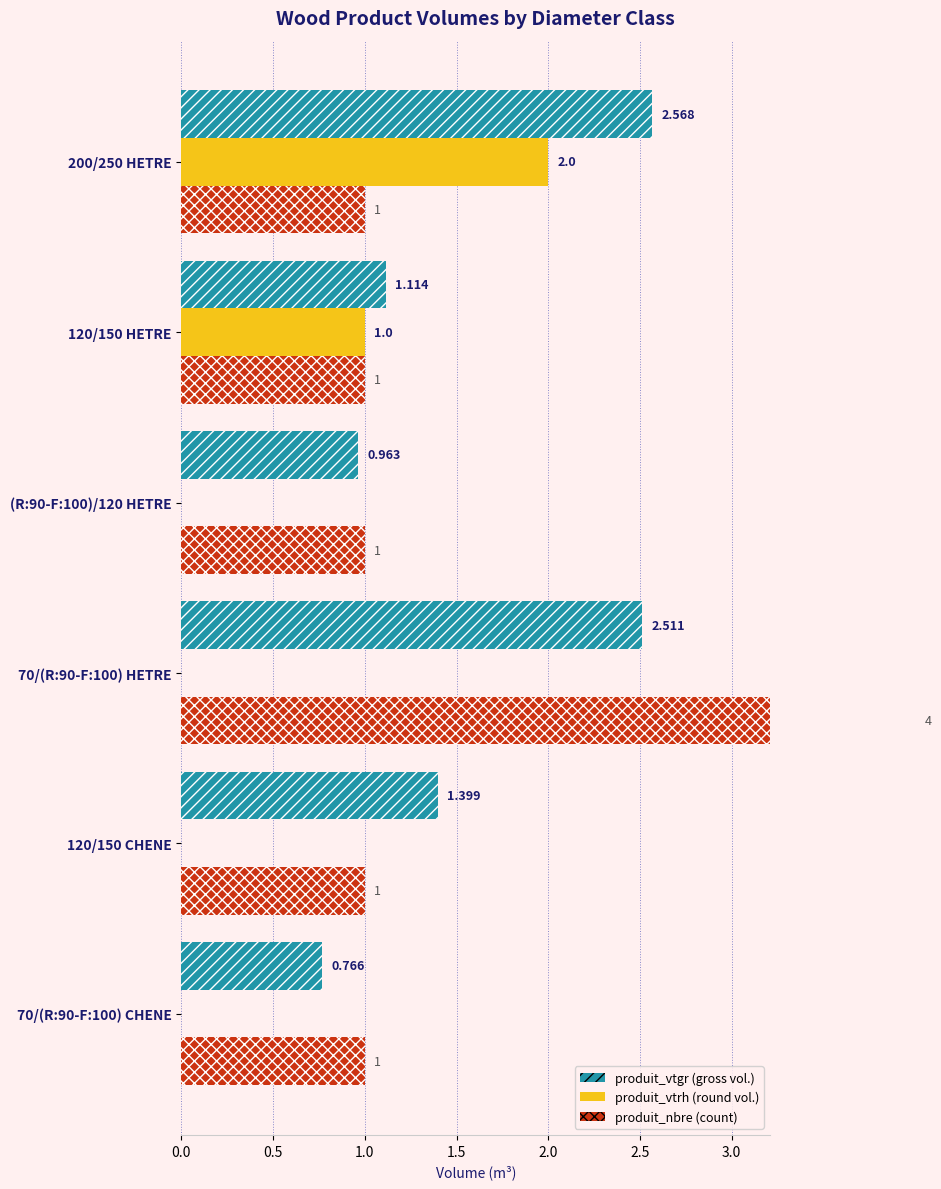

What is the difference between the highest and lowest values at 70/(R:90-F:100) HETRE?

4.0